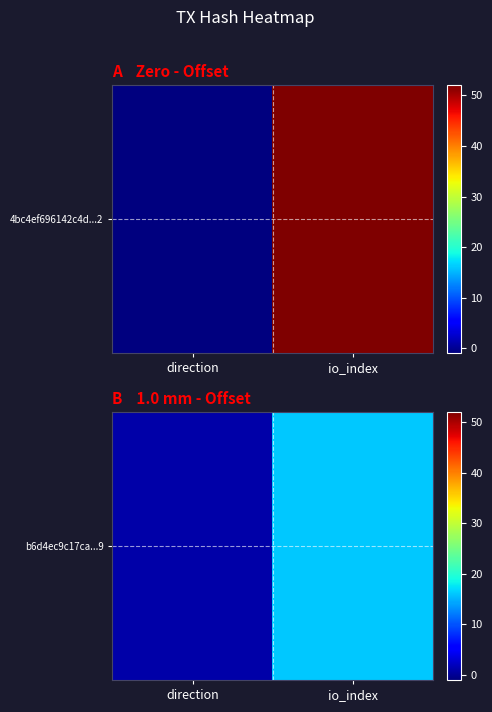

Count the values in the range 1 to 16.

2